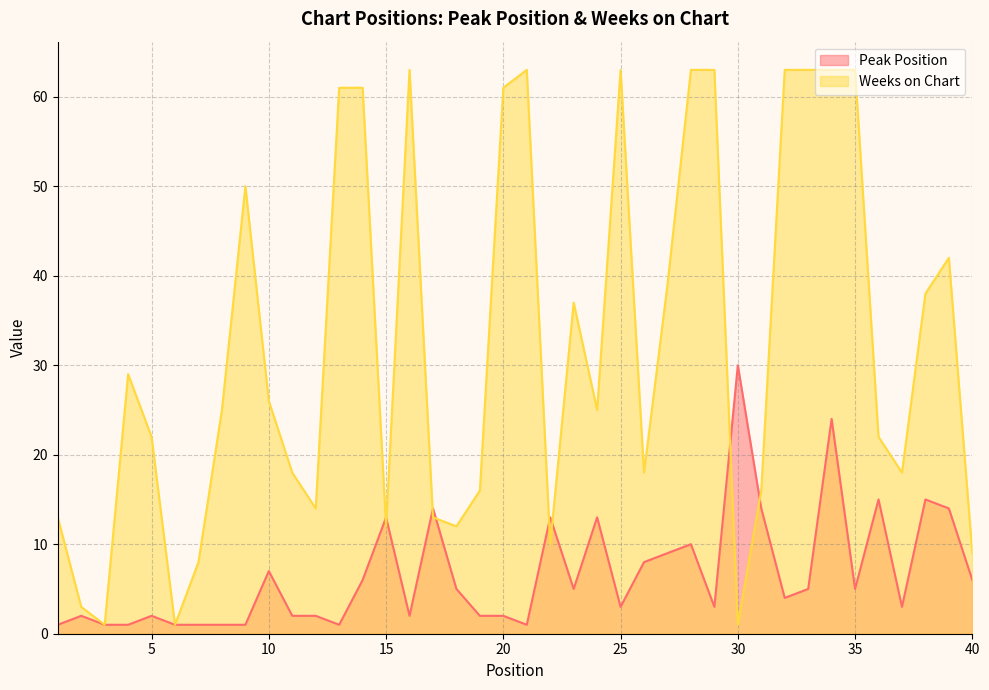

What value does the Weeks on Chart series have at 19, to the nearest 5?

15